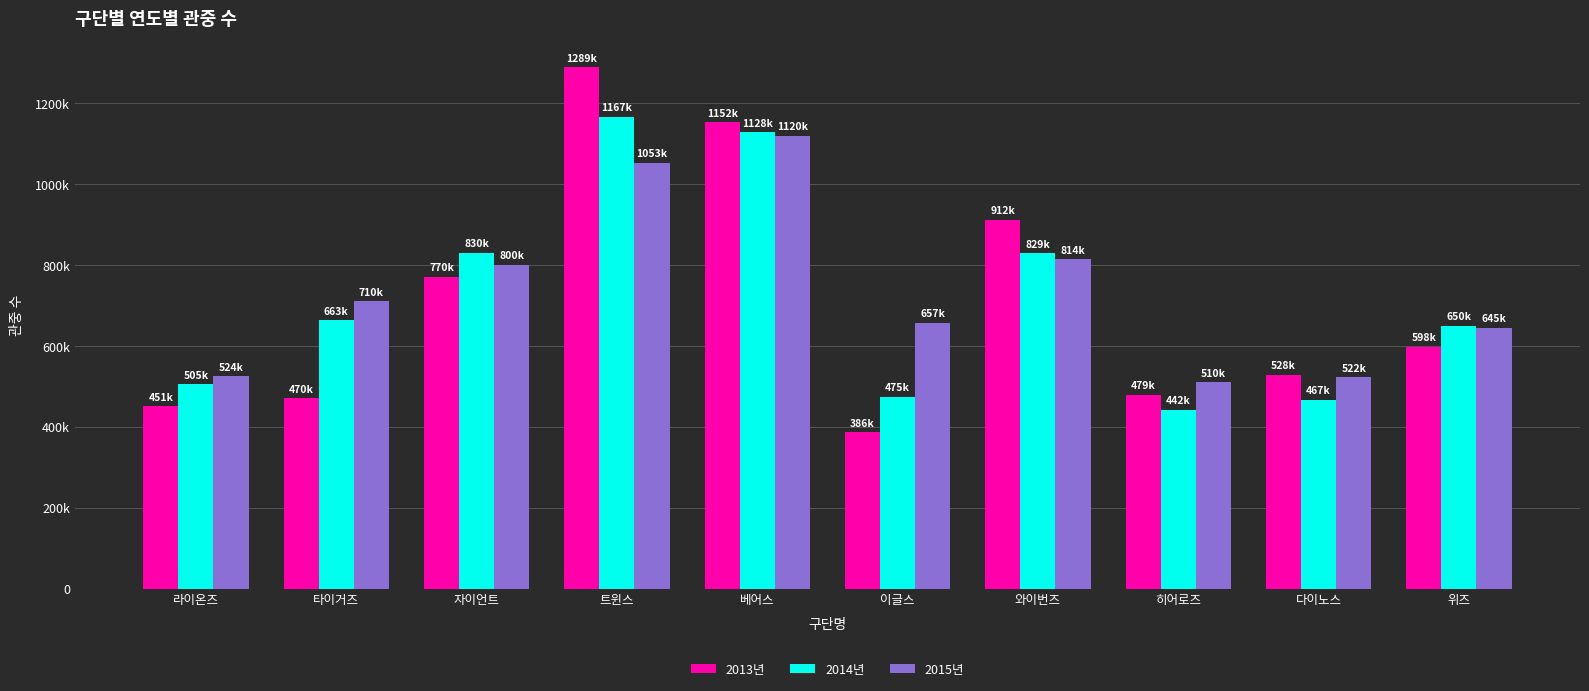

What are all the series names shown in the legend?

2013년, 2014년, 2015년